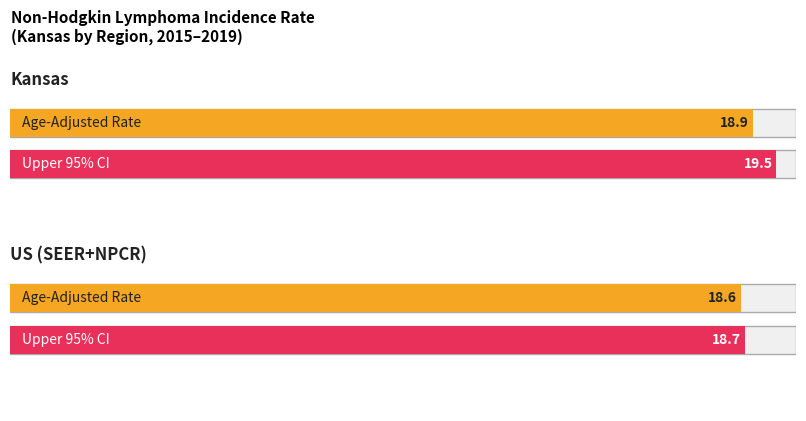

What is the difference between the Age-Adjusted Incidence Rate values at US (SEER+NPCR) and Kansas?

0.3